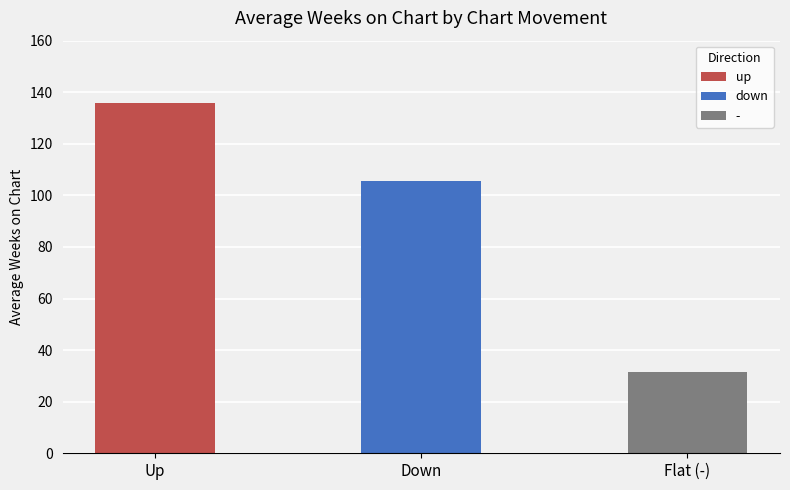

Does the chart contain stacked bars?

No